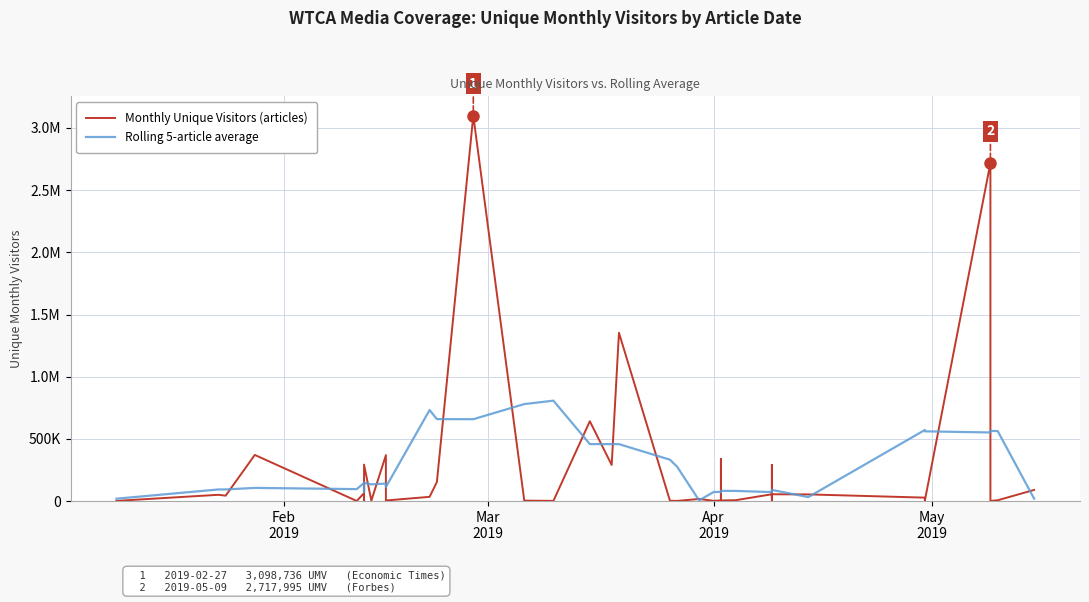

In Rolling 5-article average, how many points are higher than both neighbors (excluding endpoints)?

12